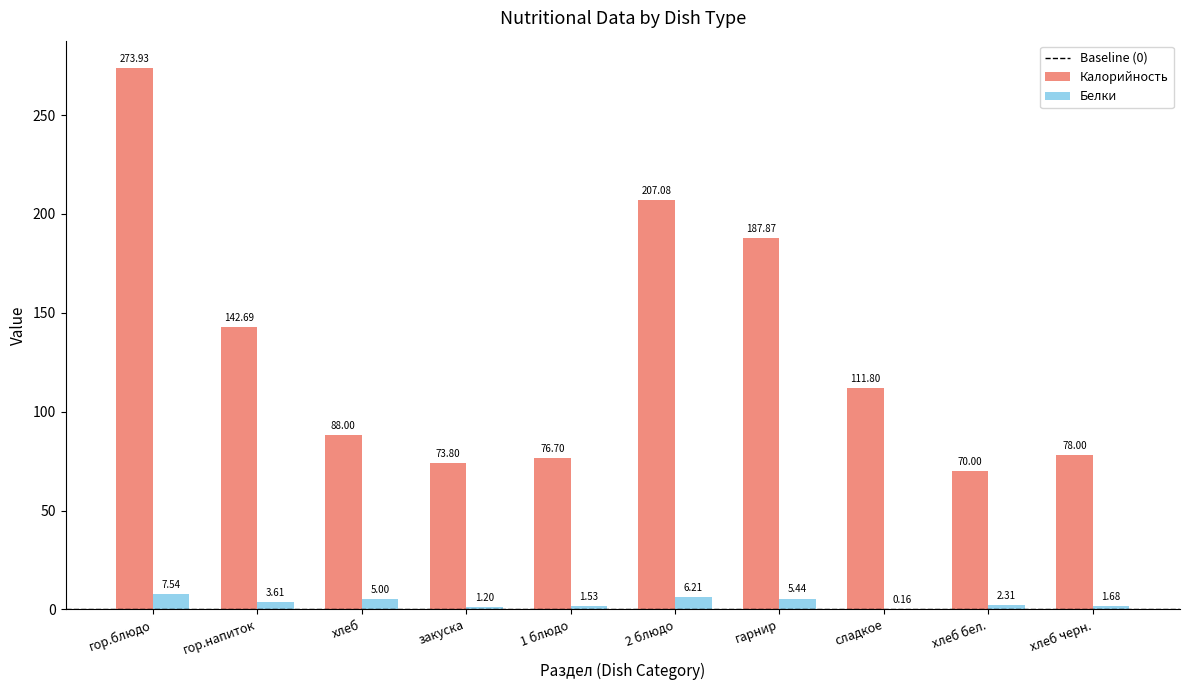

How many series are shown in this chart?

2